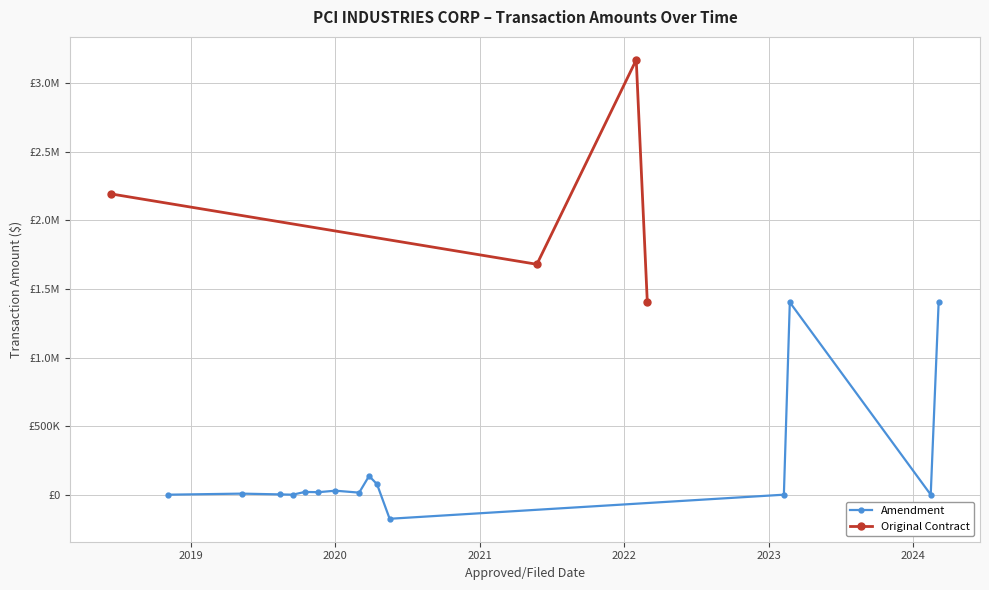

What is the sum of all values?

2934894.2